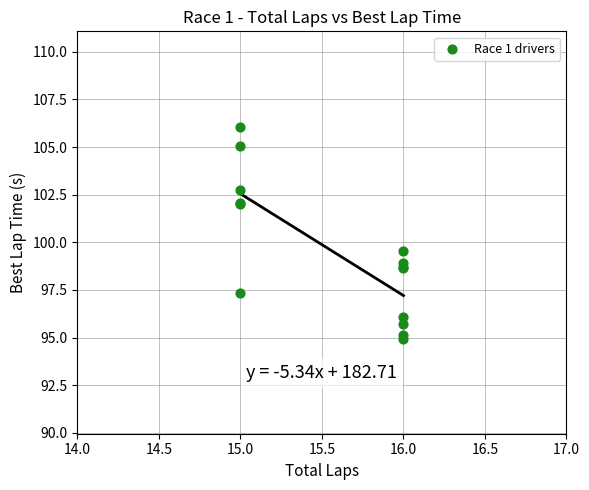

What Y value in the scatter plot is closest to 100?

99.6